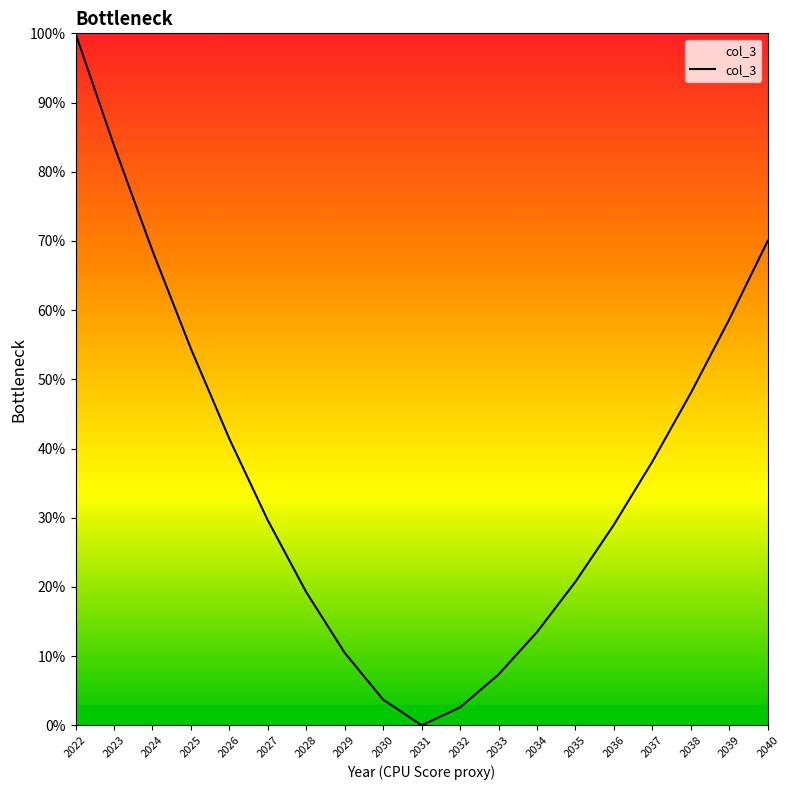

Count the number of data series in this chart.

1